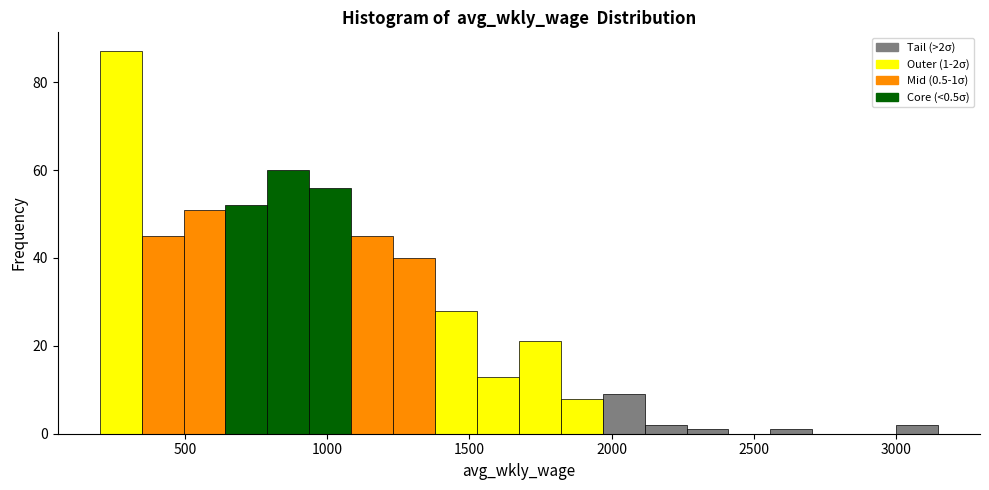

Around what value on the x-axis is the tallest bar? Give the approximate position of its centre, as read against the axis.

250